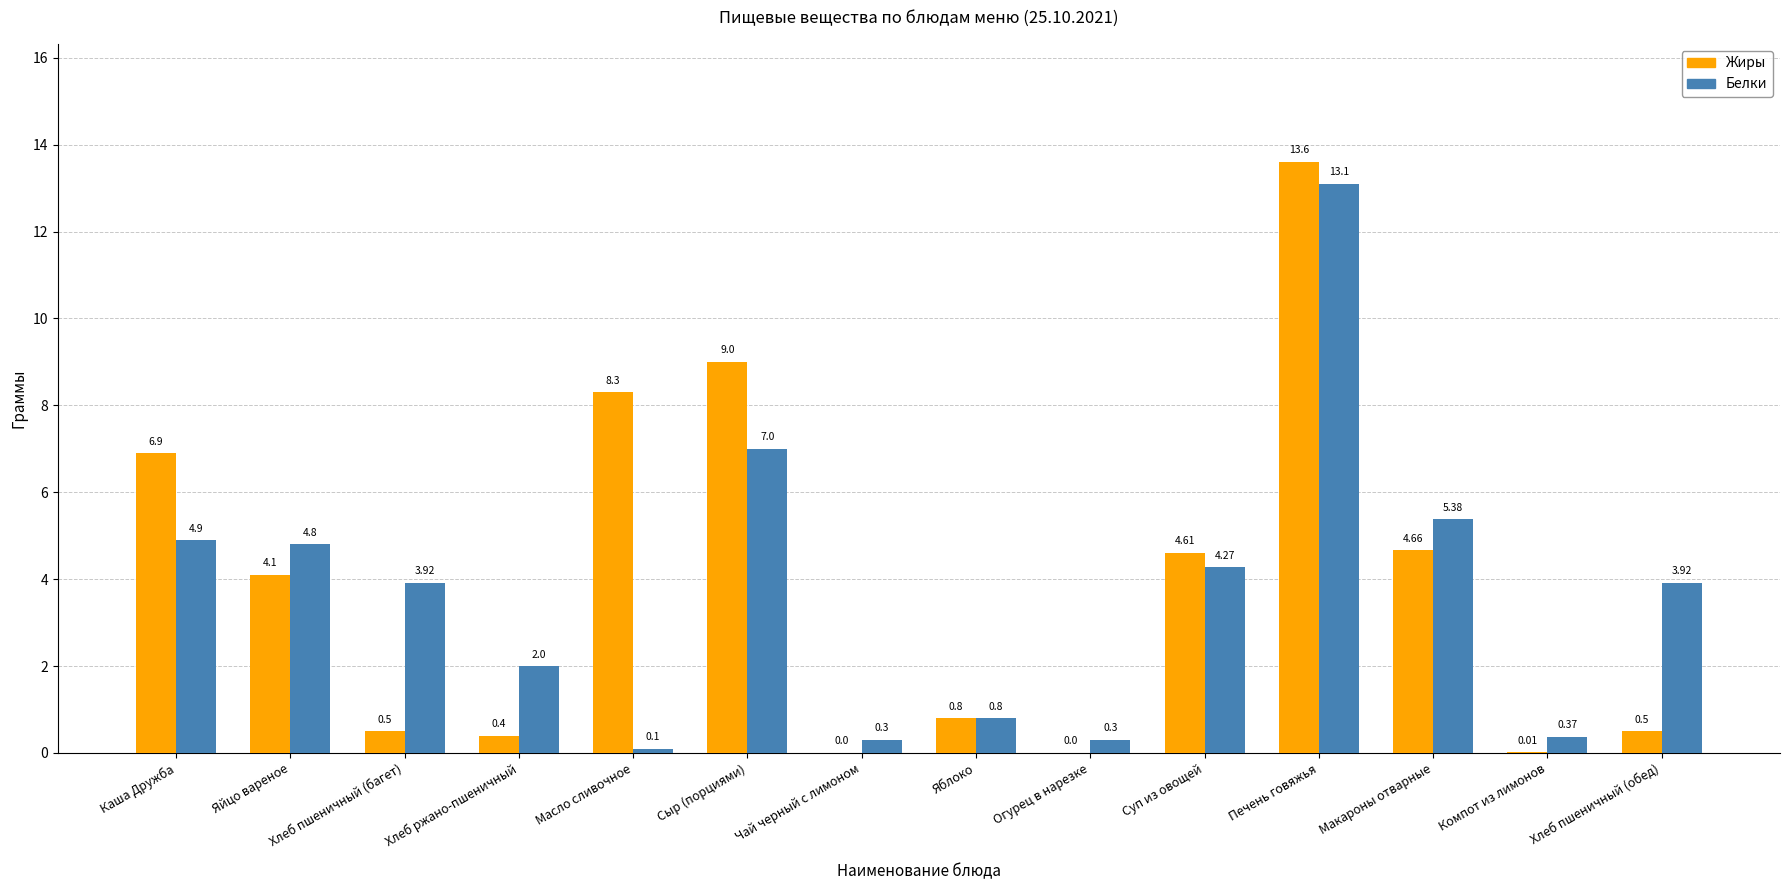

What is the sum of all Жиры values?

53.4